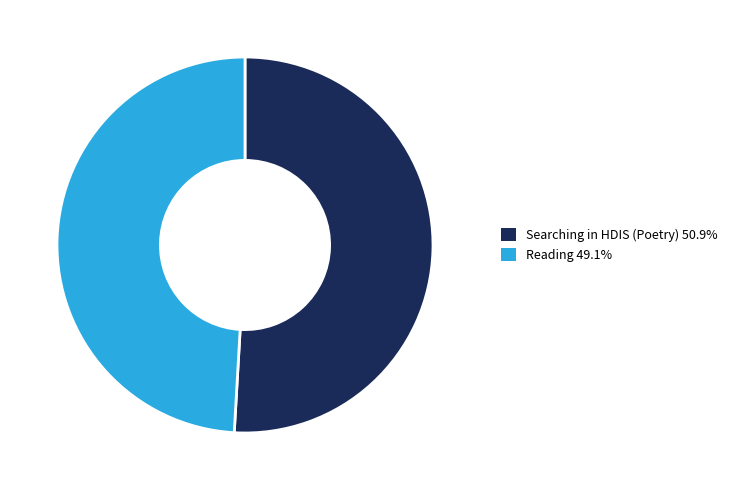

Combined, do Reading and Searching in HDIS (Poetry) account for over 50%?

Yes